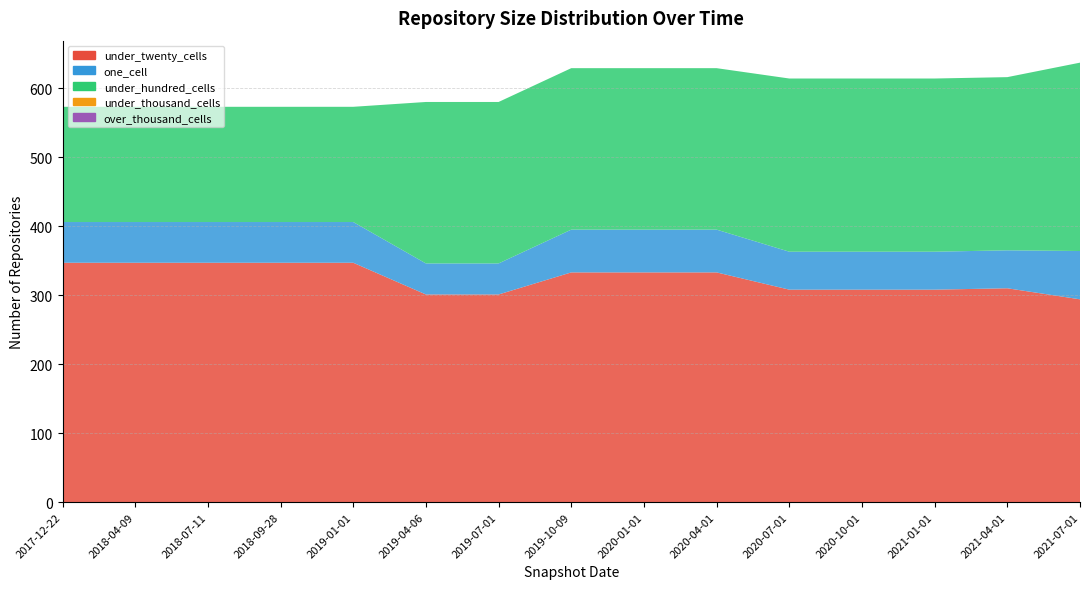

Reading left to right, list all the values displayed in this chart.

under_twenty_cells: 347	347	347	347	347	301	301	333	333	333	308	308	308	310	294
one_cell: 59	59	59	59	59	45	45	62	62	62	55	55	55	55	70
under_hundred_cells: 167	167	167	167	167	234	234	234	234	234	251	251	251	251	273
under_thousand_cells: 0	0	0	0	0	0	0	0	0	0	0	0	0	0	0
over_thousand_cells: 0	0	0	0	0	0	0	0	0	0	0	0	0	0	0